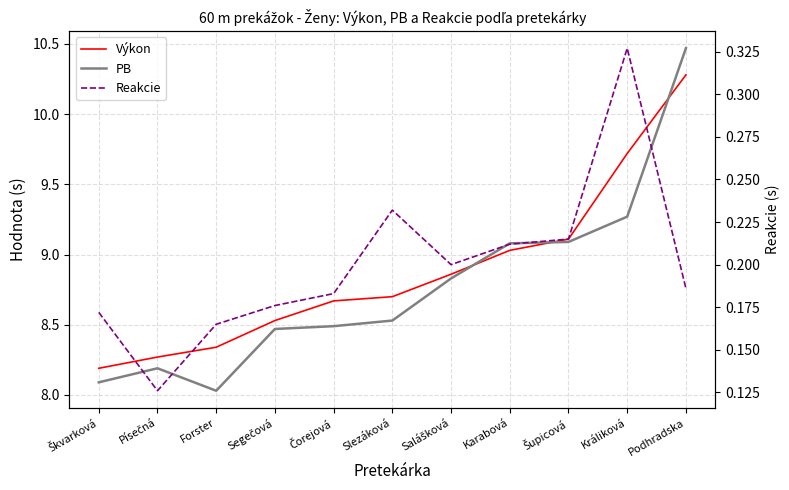

Is it true that Reakcie equals 0.1 at Škvarková?

False